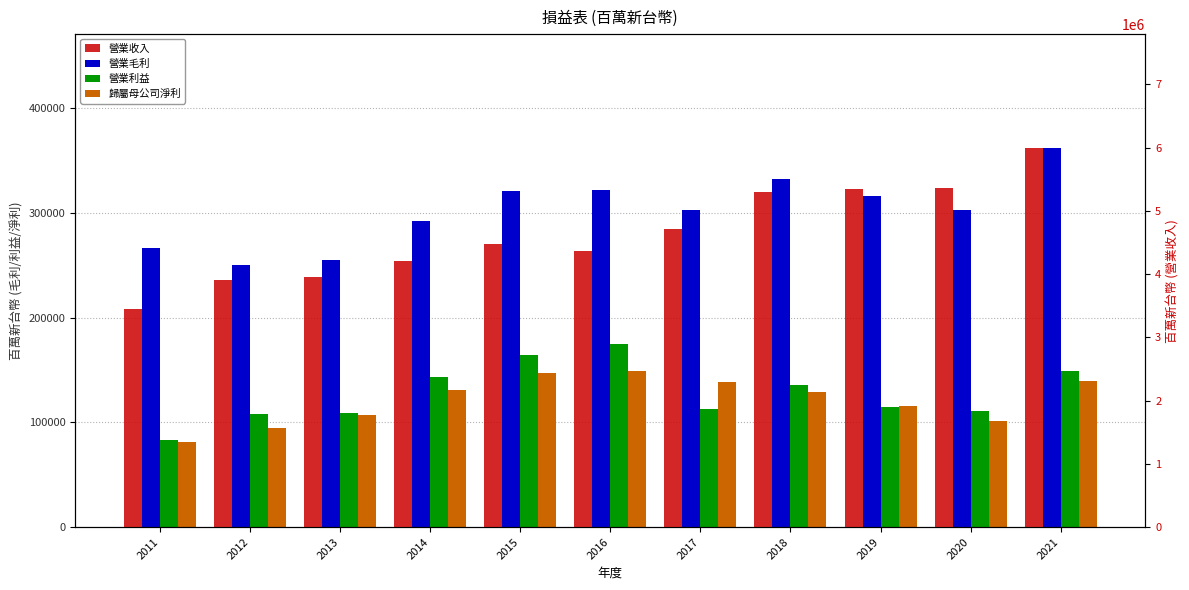

List the labels in order of 營業利益 value, smallest first.

2011, 2012, 2013, 2020, 2017, 2019, 2018, 2014, 2021, 2015, 2016